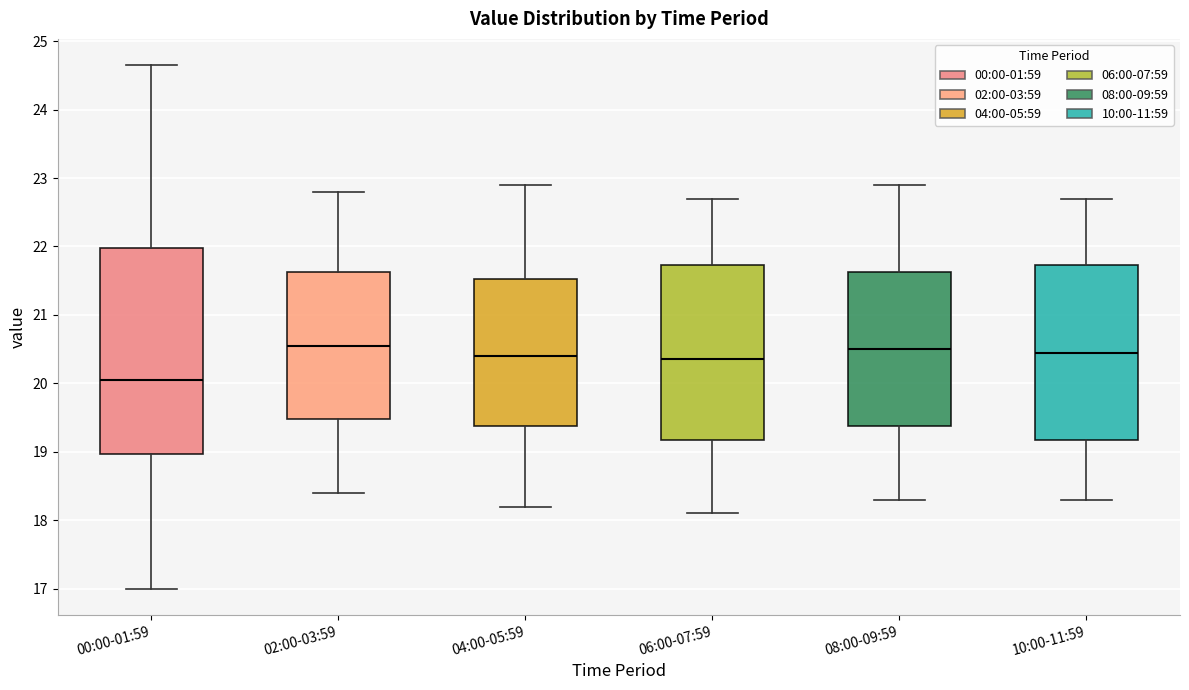

Where does the upper whisker of the box for 10:00-11:59 end on the y-axis? The values are not printed on the chart, so give them approximately, as read against the axis.

22.7